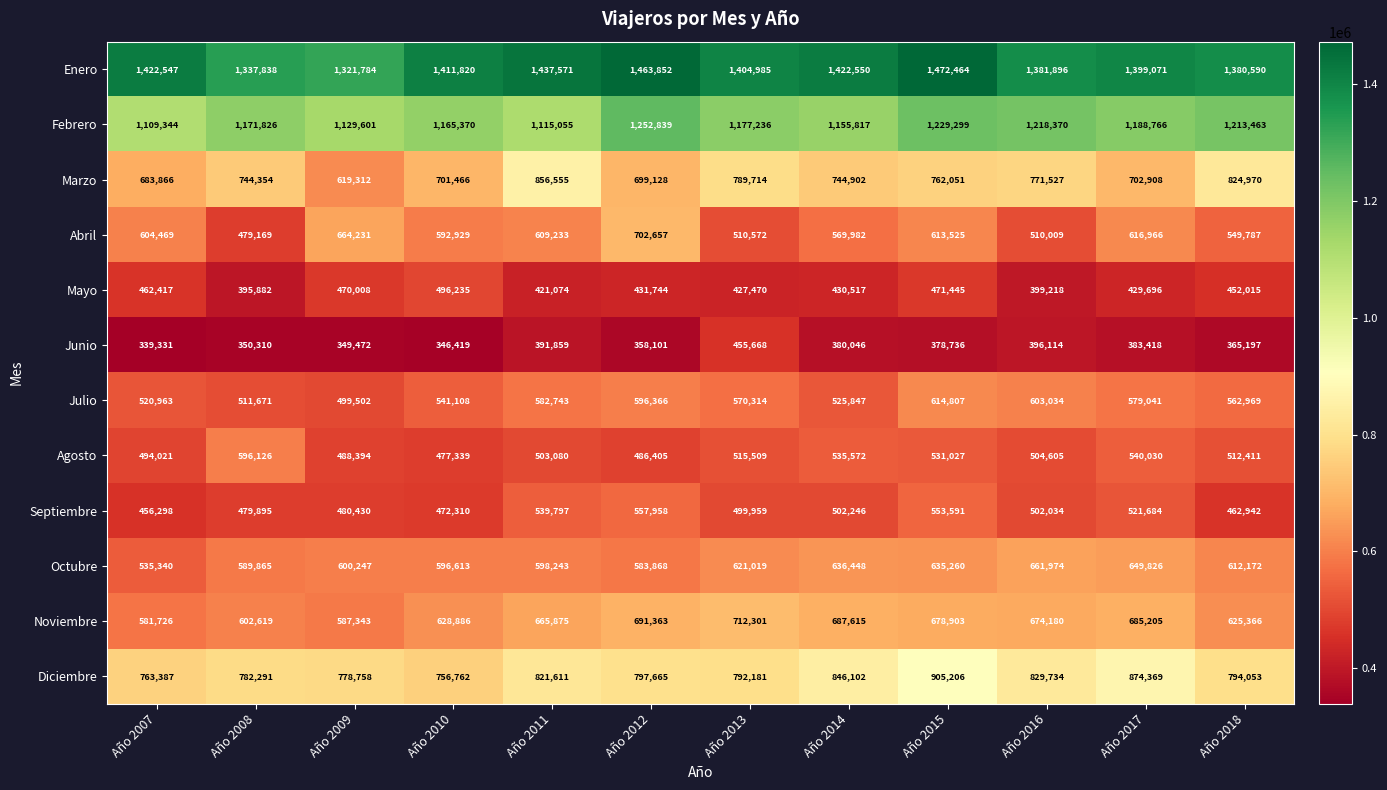

The Octubre series shows 977632 at Año 2012. True or false?

False